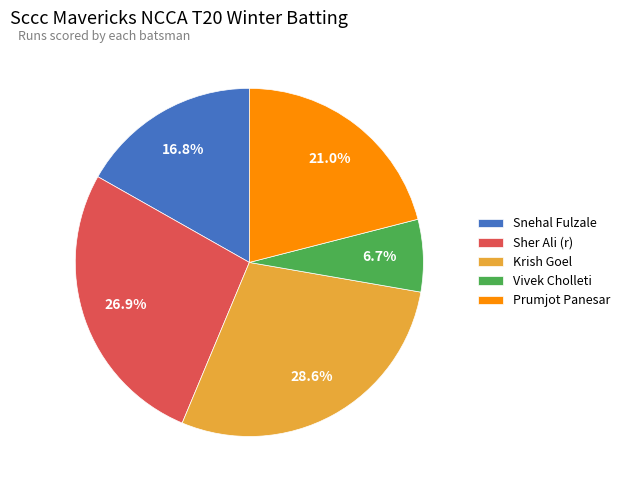

Combined, do Sher Ali (r) and Vivek Cholleti account for over 50%?

No